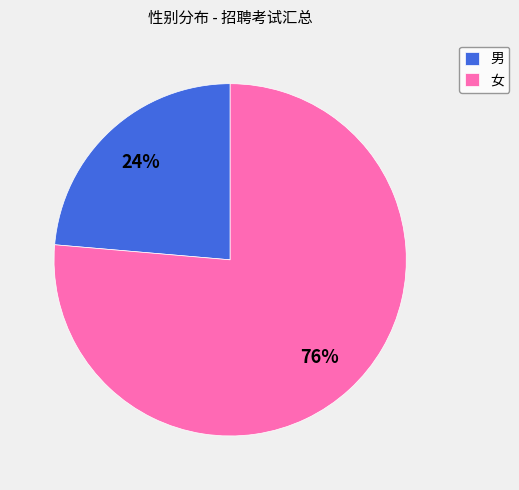

Is 男 the majority of the pie?

No